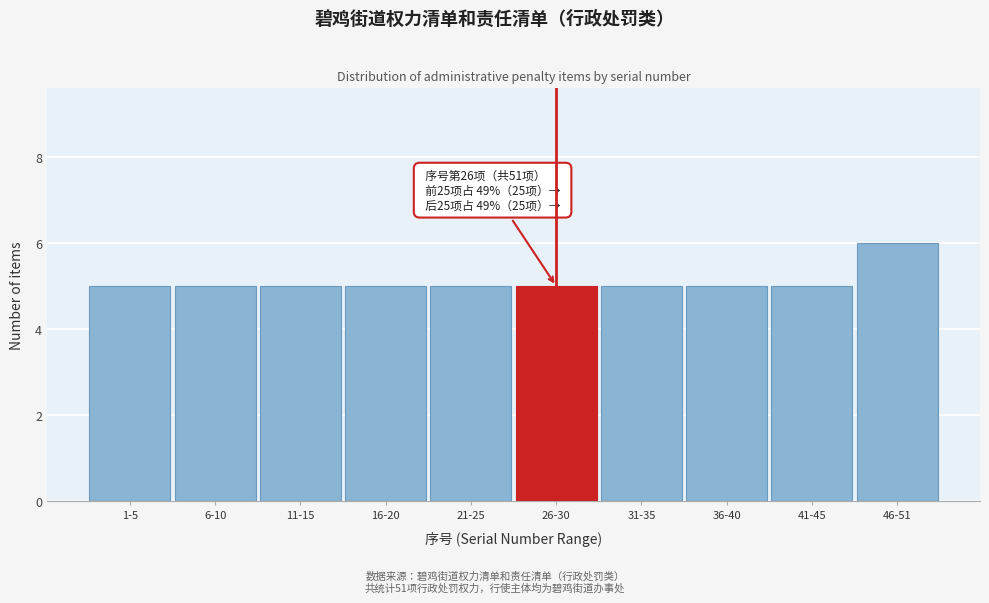

Reading left to right, list all the values displayed in this chart.

5	5	5	5	5	5	5	5	5	6